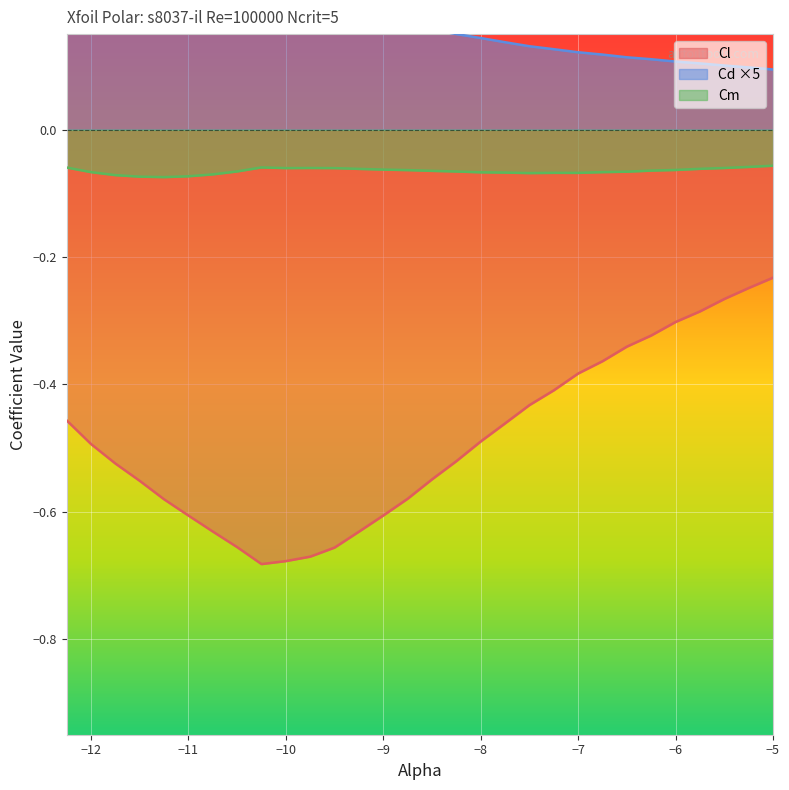

True or false: Cm has a value of -0.0 at −12.

False